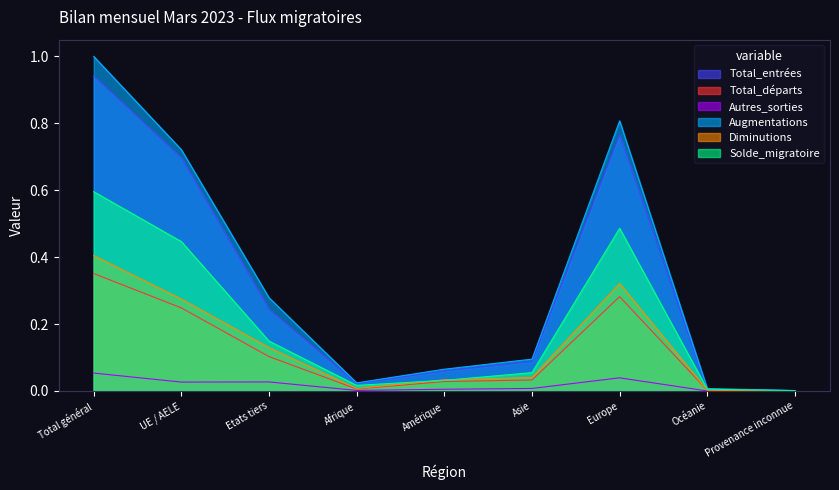

What is the greatest value displayed?

1.0